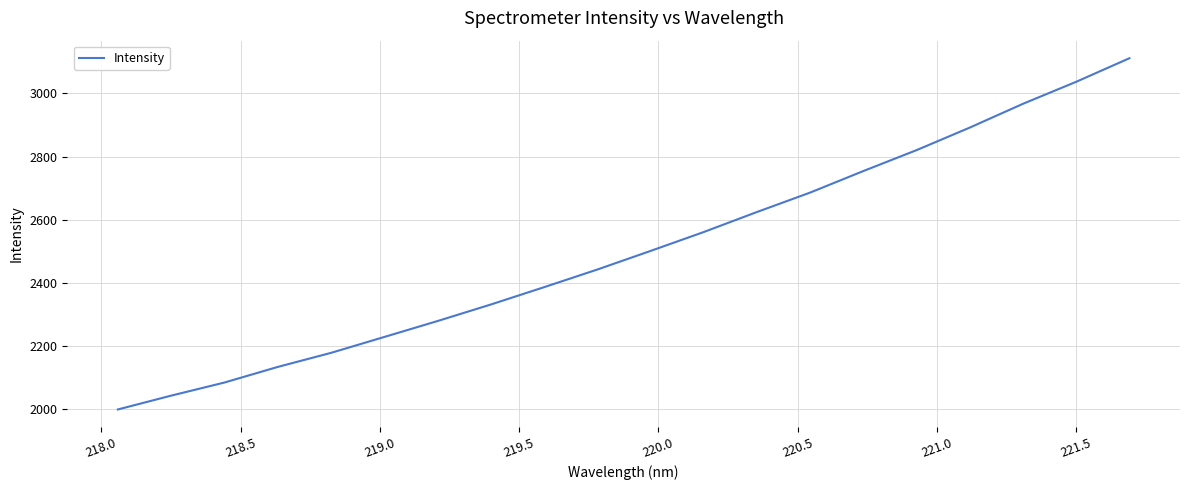

What is the greatest value displayed?

3111.0